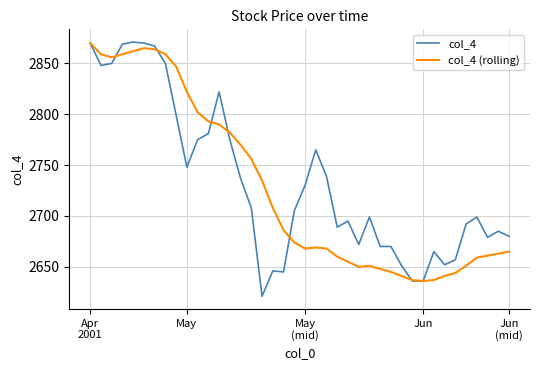

Which series has the widest spread of values?

col_4